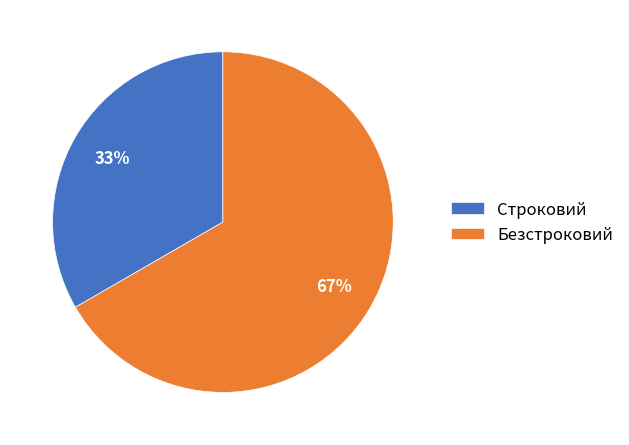

What is the ratio of the value at Безстроковий to the value at Строковий?

2.0